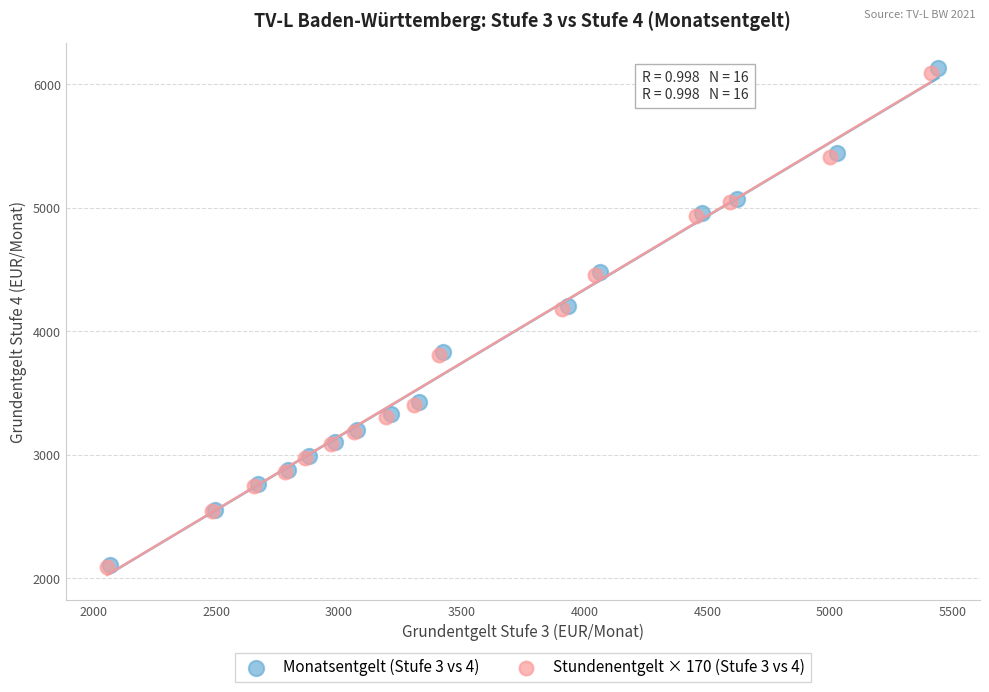

Which series has the largest Y range (max minus min)?

Monatsentgelt (Stufe 3 vs 4)